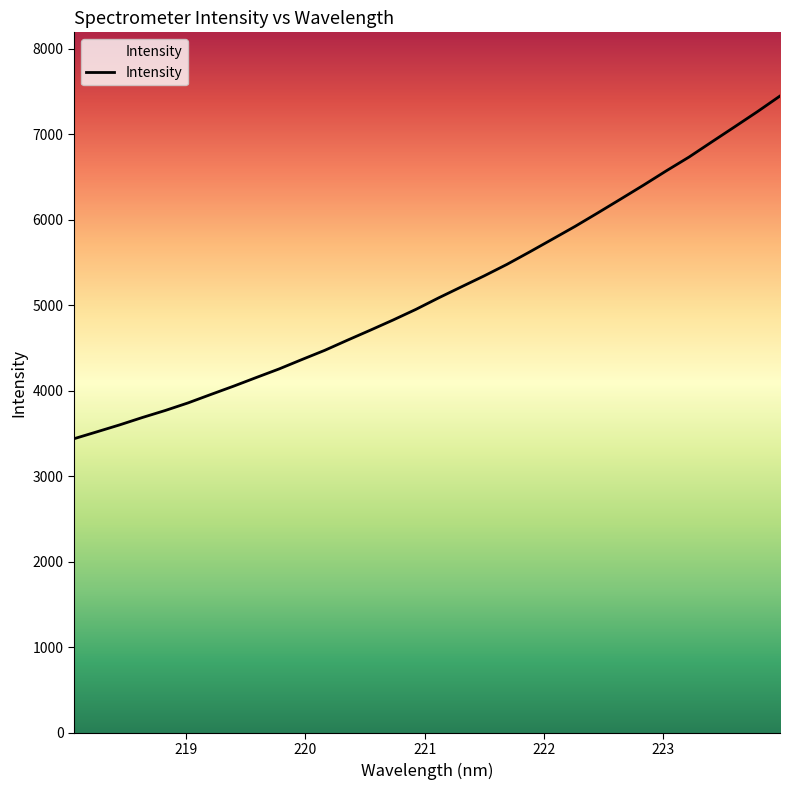

What is the difference between the maximum and minimum values?

4008.5